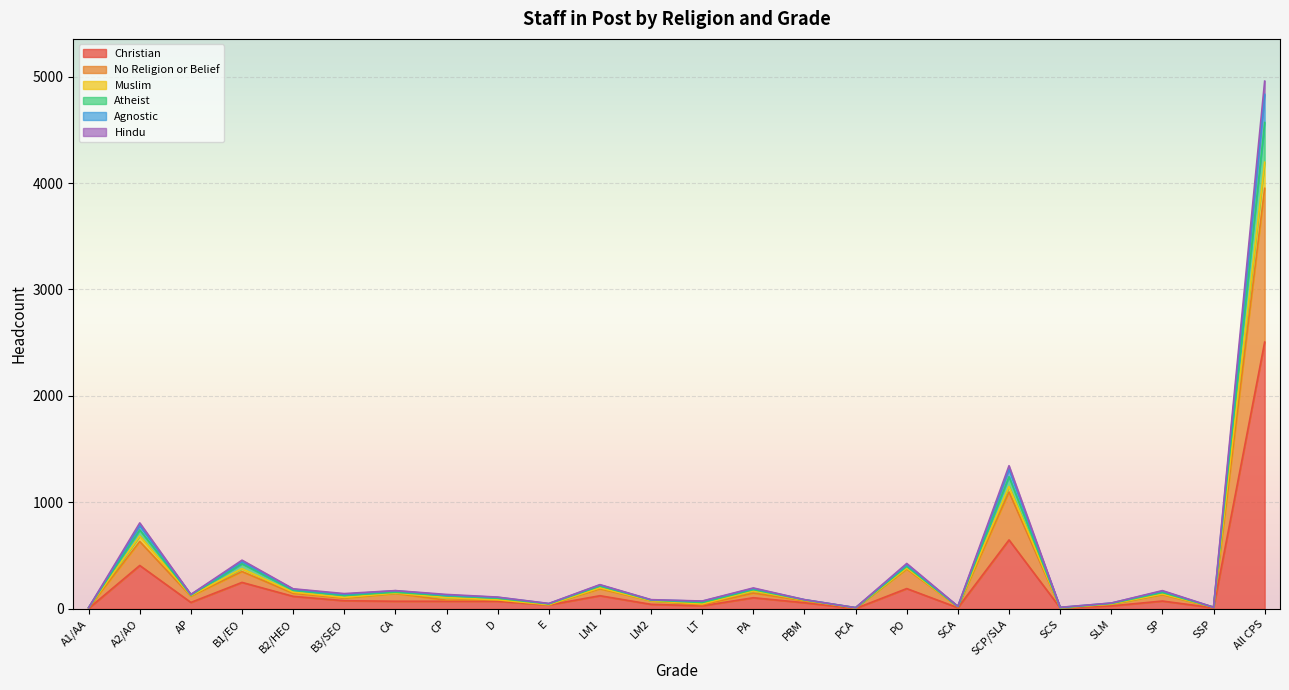

True or false: Atheist and Agnostic cross at least once.

False